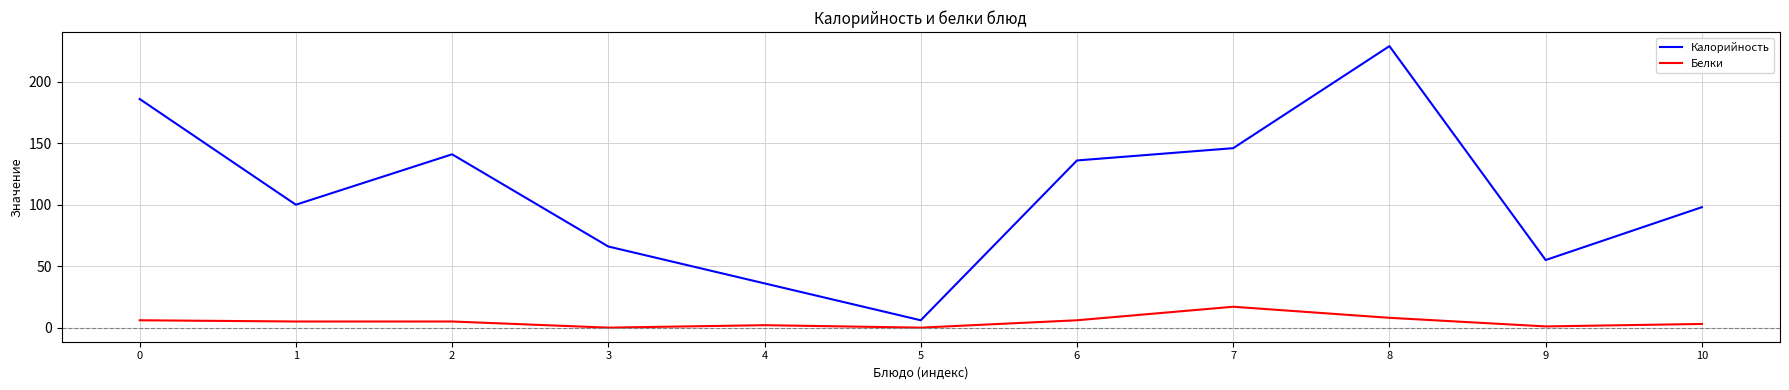

Rank the series by their maximum value, from lowest to highest.

Белки, Калорийность